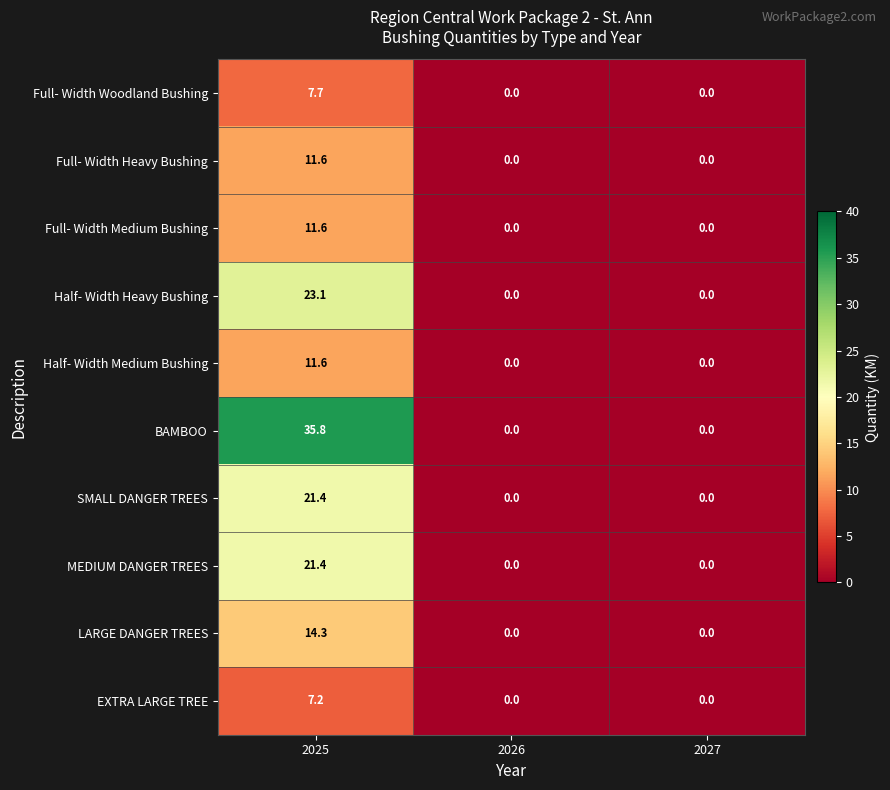

What is the maximum value shown in the chart?

35.8